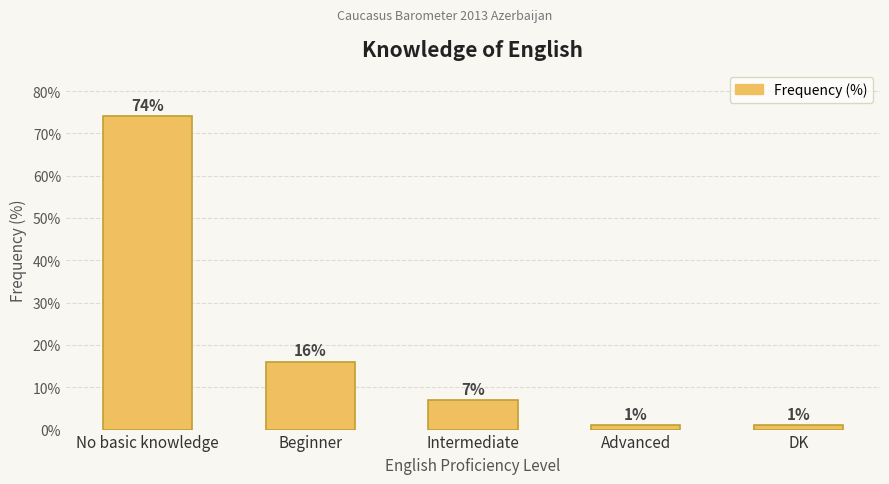

What is the sum of all values?

99